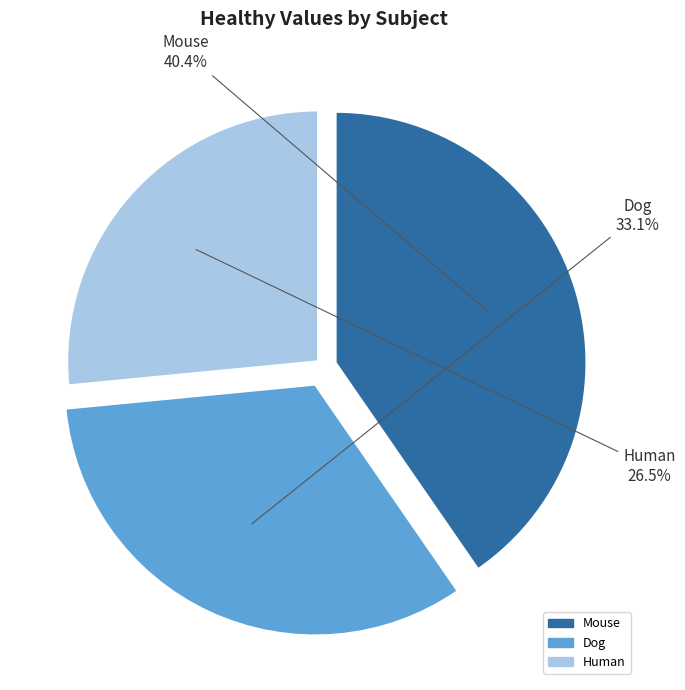

Is it true that Dog is 42% of the pie?

False